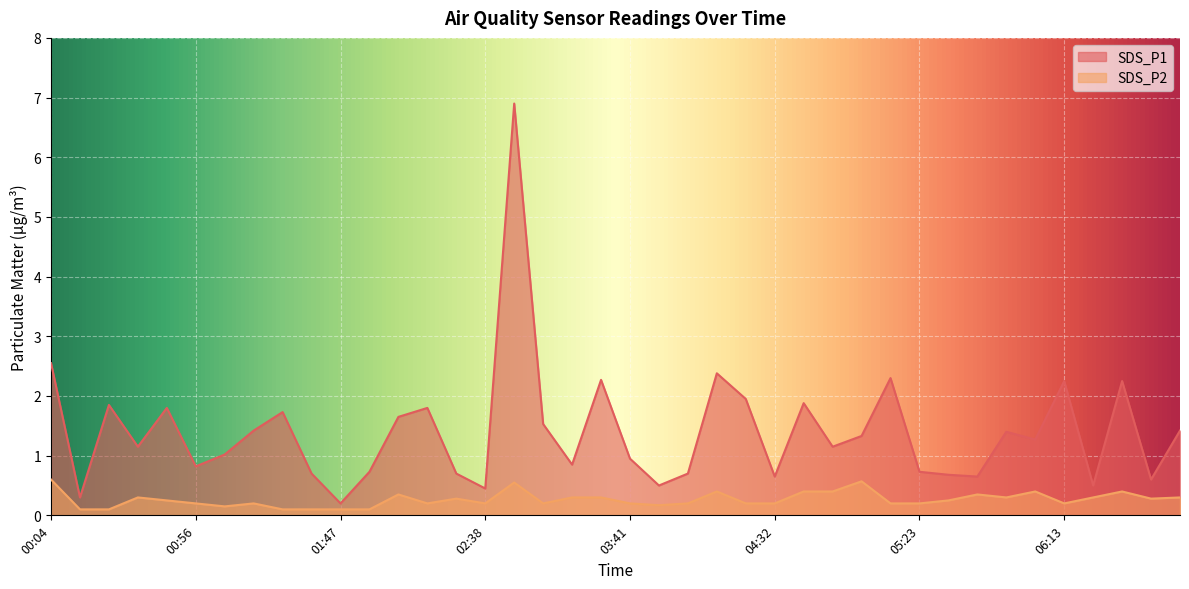

How many data points in SDS_P1 are above 1?

23